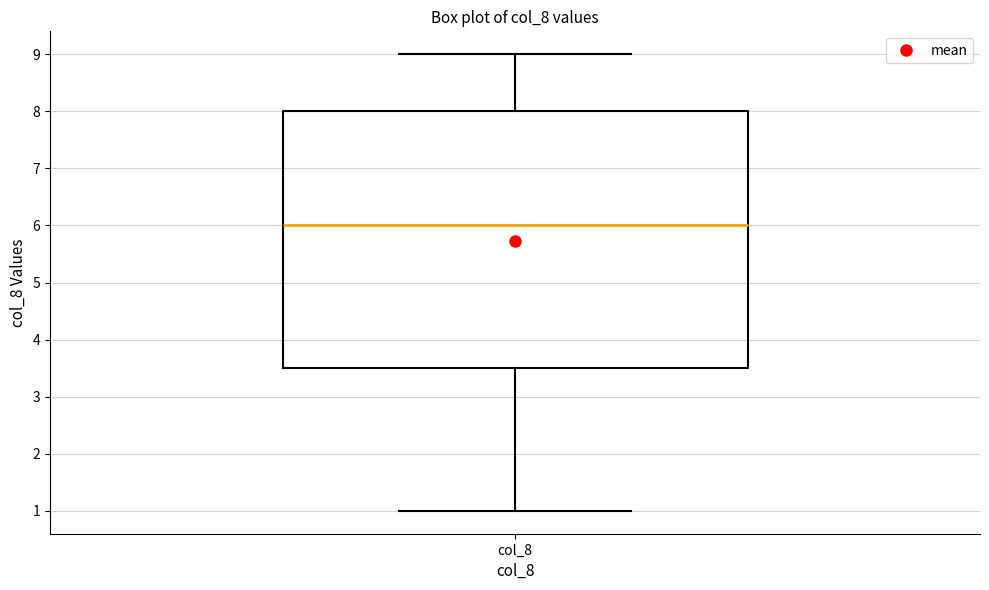

Where does the upper whisker of the box for col_8 end on the y-axis? The values are not printed on the chart, so give them approximately, as read against the axis.

9.0